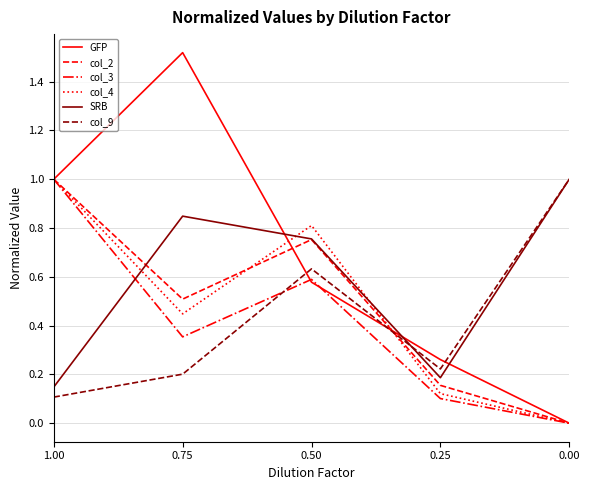

What are all the series names shown in the legend?

GFP, col_2, col_3, col_4, SRB, col_9